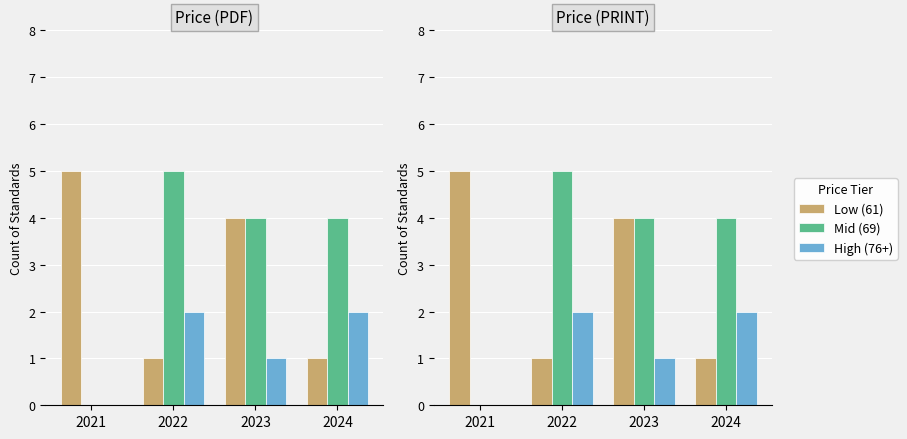

At which label does Mid (69) first exceed 4?

2022